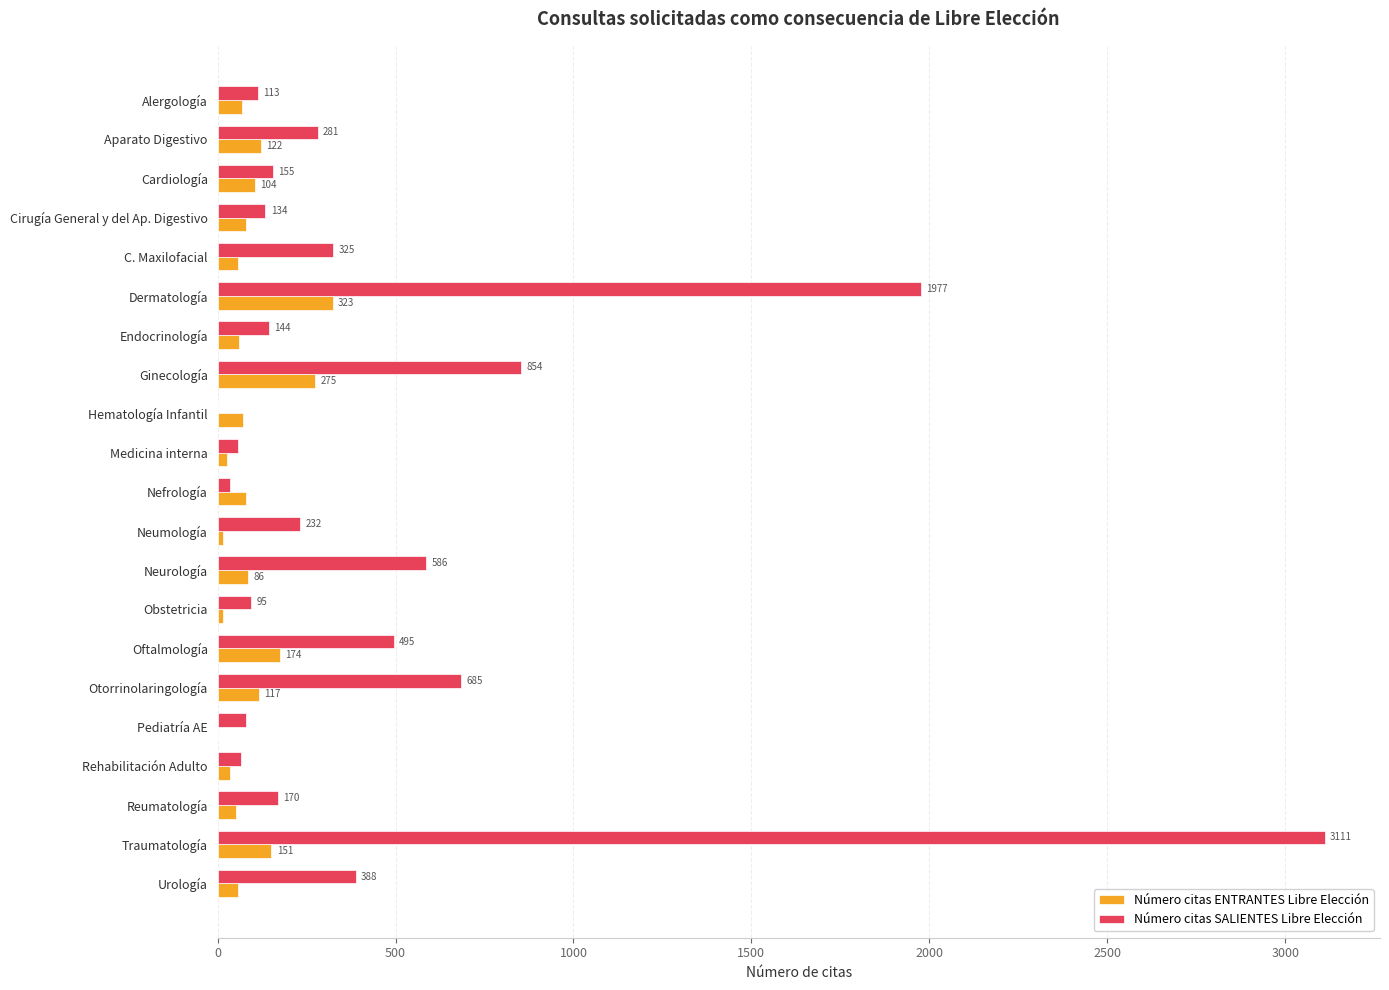

Where is Número citas SALIENTES Libre Elección nearest to the value 1555?

Dermatología